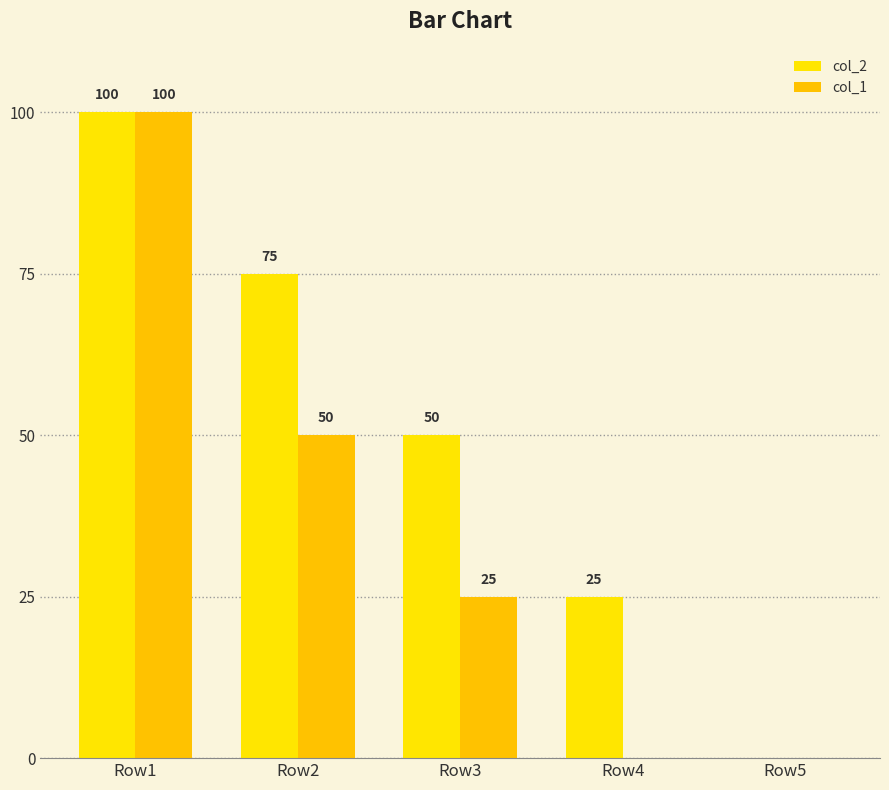

Are the bars grouped side by side (vs. stacked)?

Yes